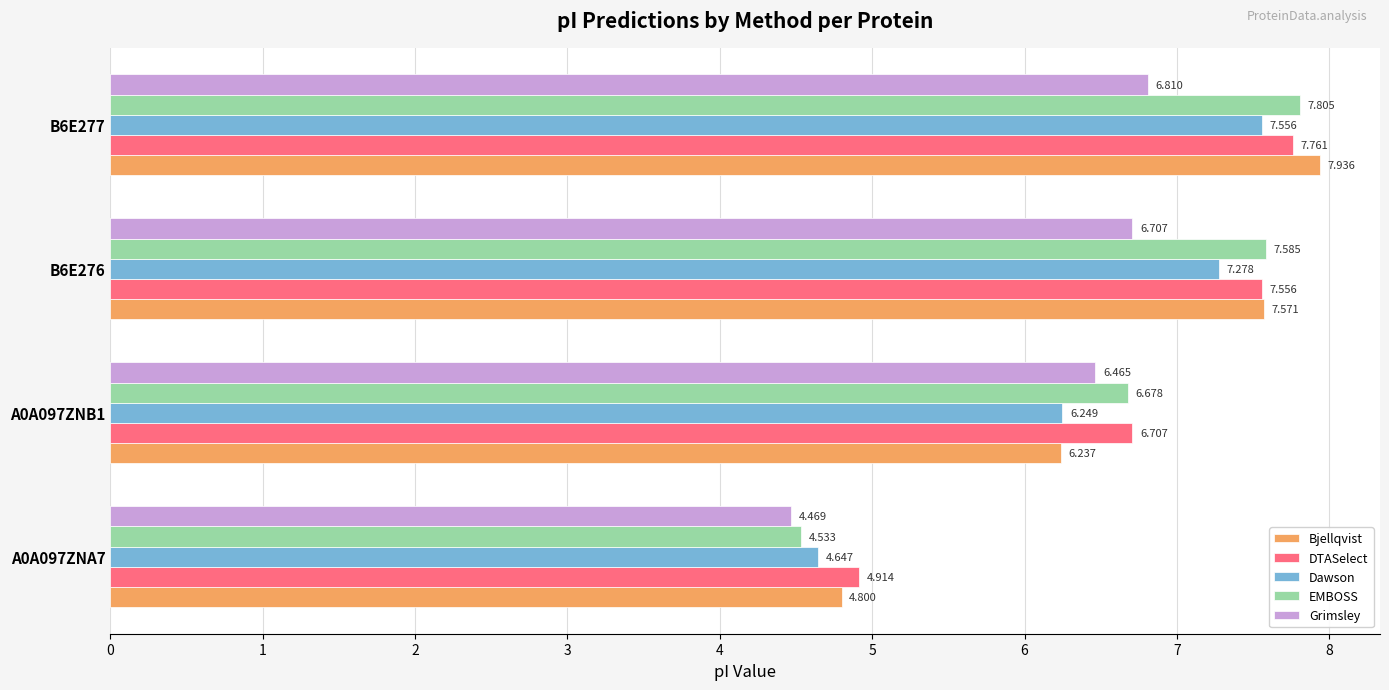

At A0A097ZNB1, list the series in order from smallest to largest.

Bjellqvist, Dawson, Grimsley, EMBOSS, DTASelect